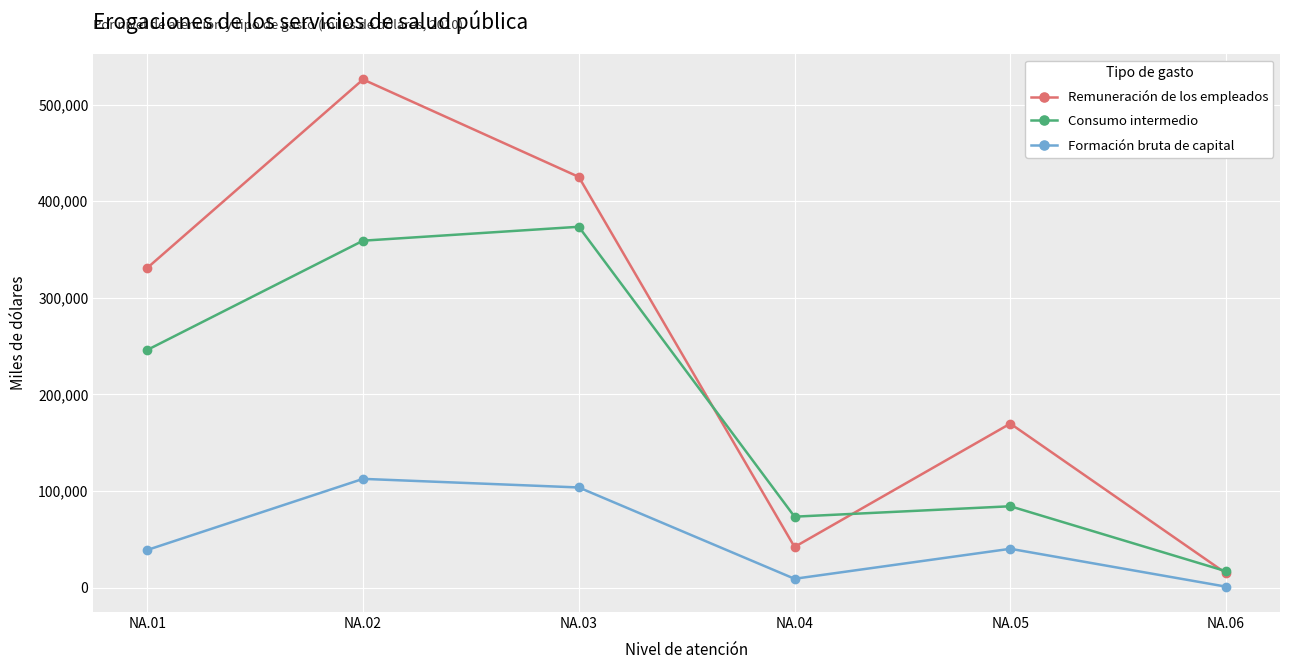

What is the difference between the second highest and minimum values in the Formación bruta de capital series?

102678